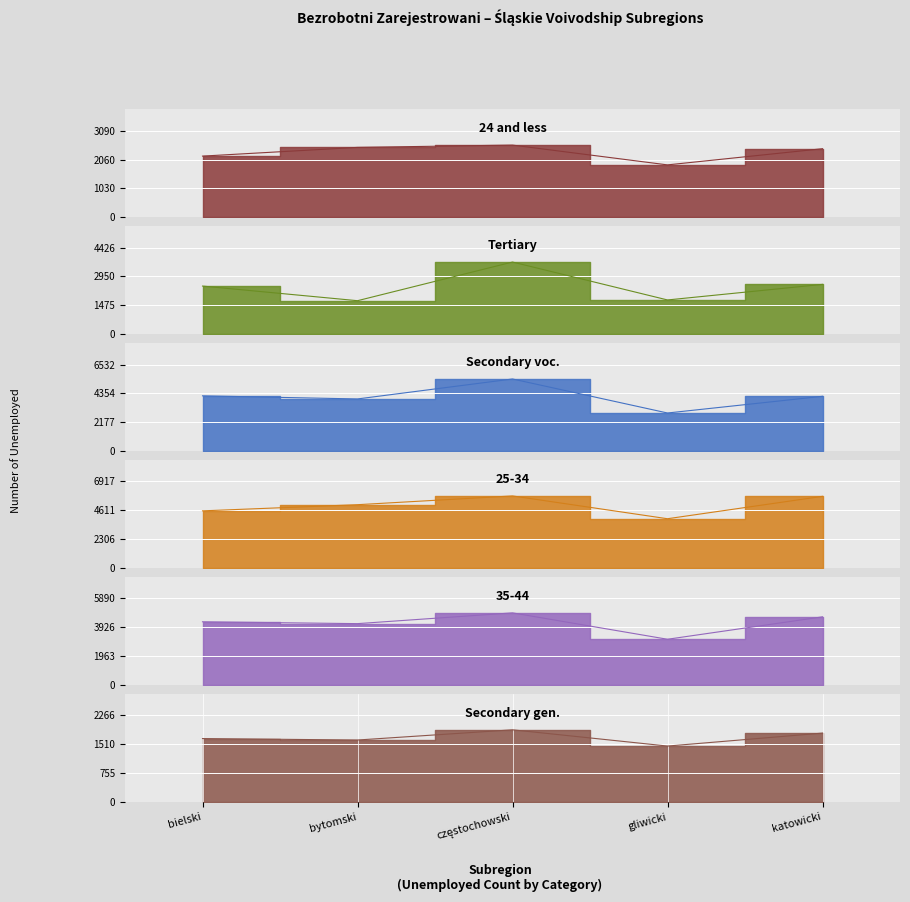

What is the value of the Secondary voc. point at the 5th from the left?

4136